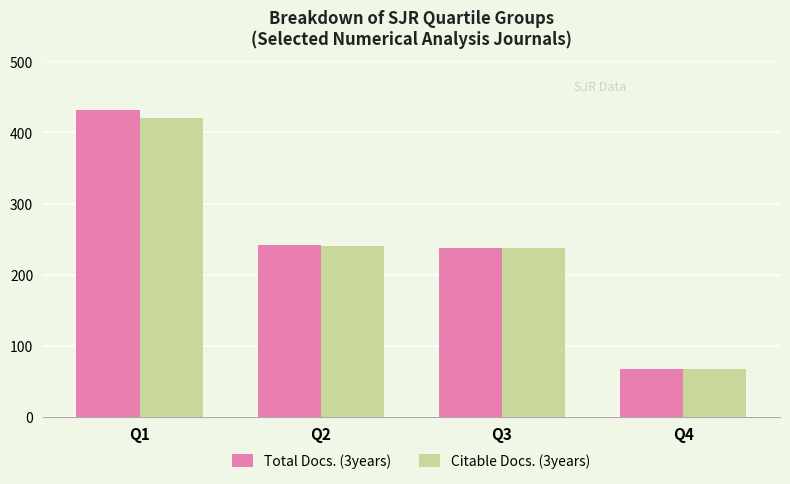

Reading left to right, extract all data points from this chart.

Total Docs. (3years): Q1=431	Q2=242	Q3=238	Q4=67
Citable Docs. (3years): Q1=421	Q2=241	Q3=237	Q4=67